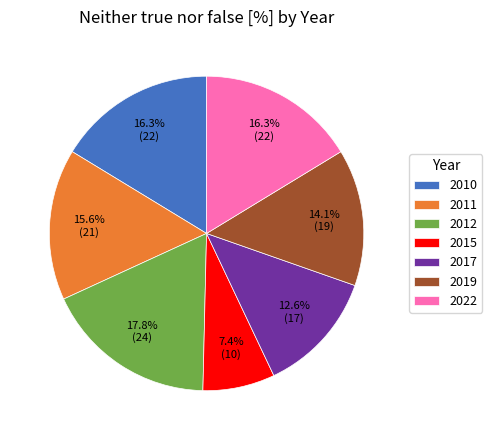

Does any single category account for the majority?

No